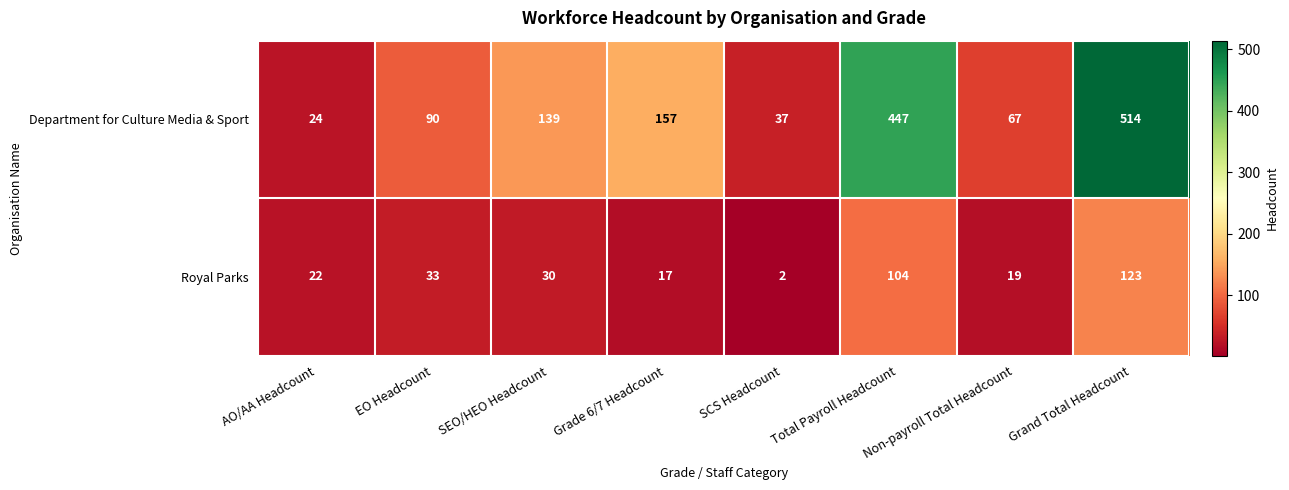

What is the minimum value shown in the chart?

2